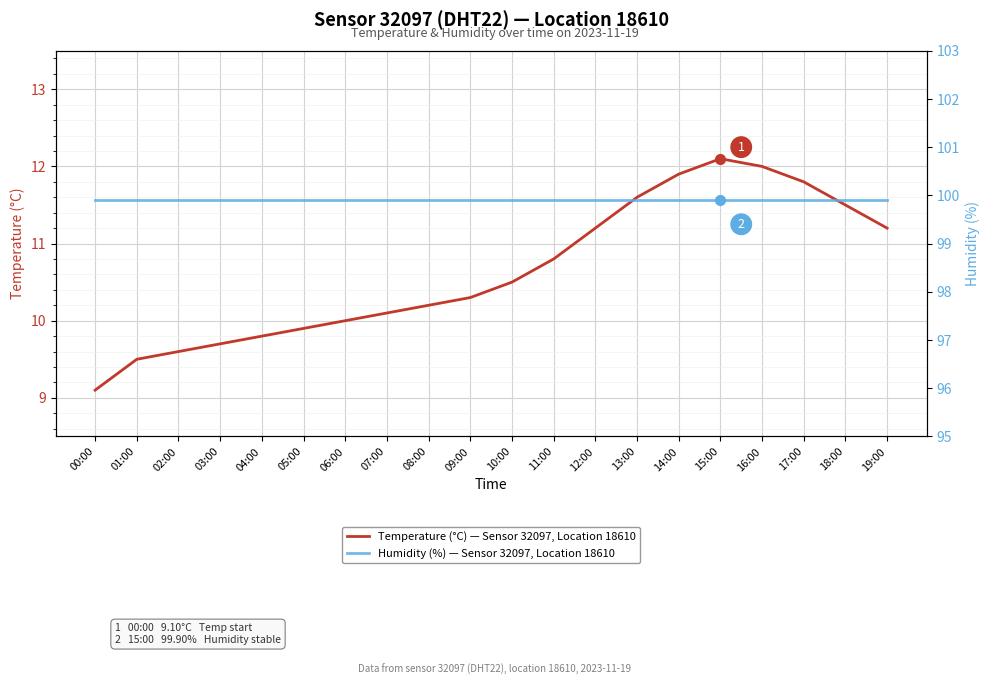

Rank the categories by Temperature (°C) — Sensor 32097, Location 18610 value from lowest to highest.

00:00, 01:00, 02:00, 03:00, 04:00, 05:00, 06:00, 07:00, 08:00, 09:00, 10:00, 11:00, 12:00, 19:00, 18:00, 13:00, 17:00, 14:00, 16:00, 15:00